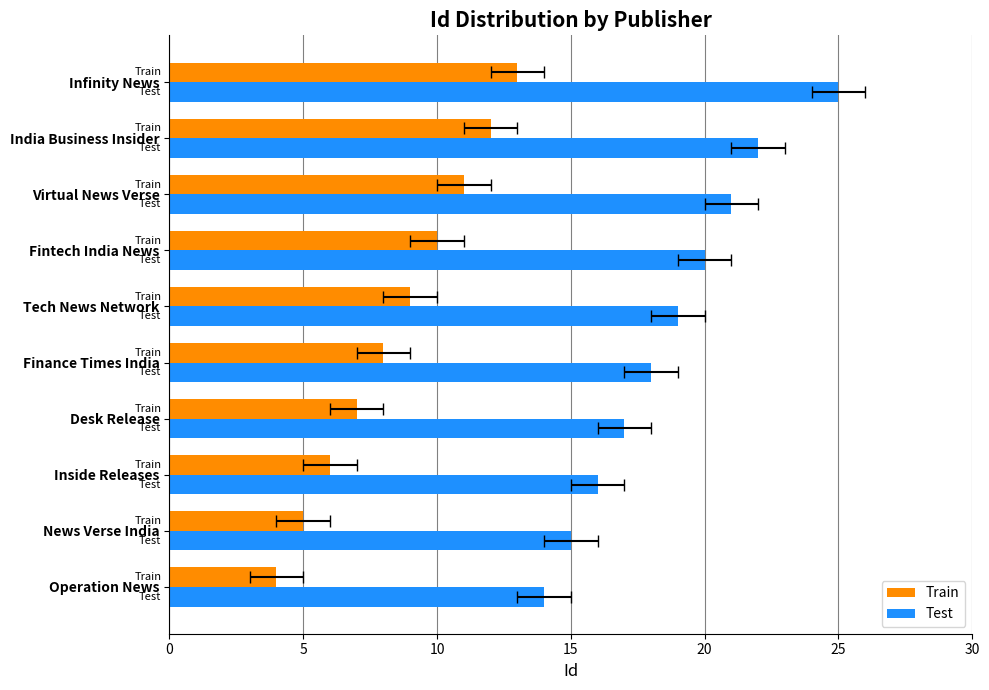

Reading left to right, transcribe all the data shown in this chart.

Train: 4	5	6	7	8	9	10	11	12	13
Test: 14	15	16	17	18	19	20	21	22	25